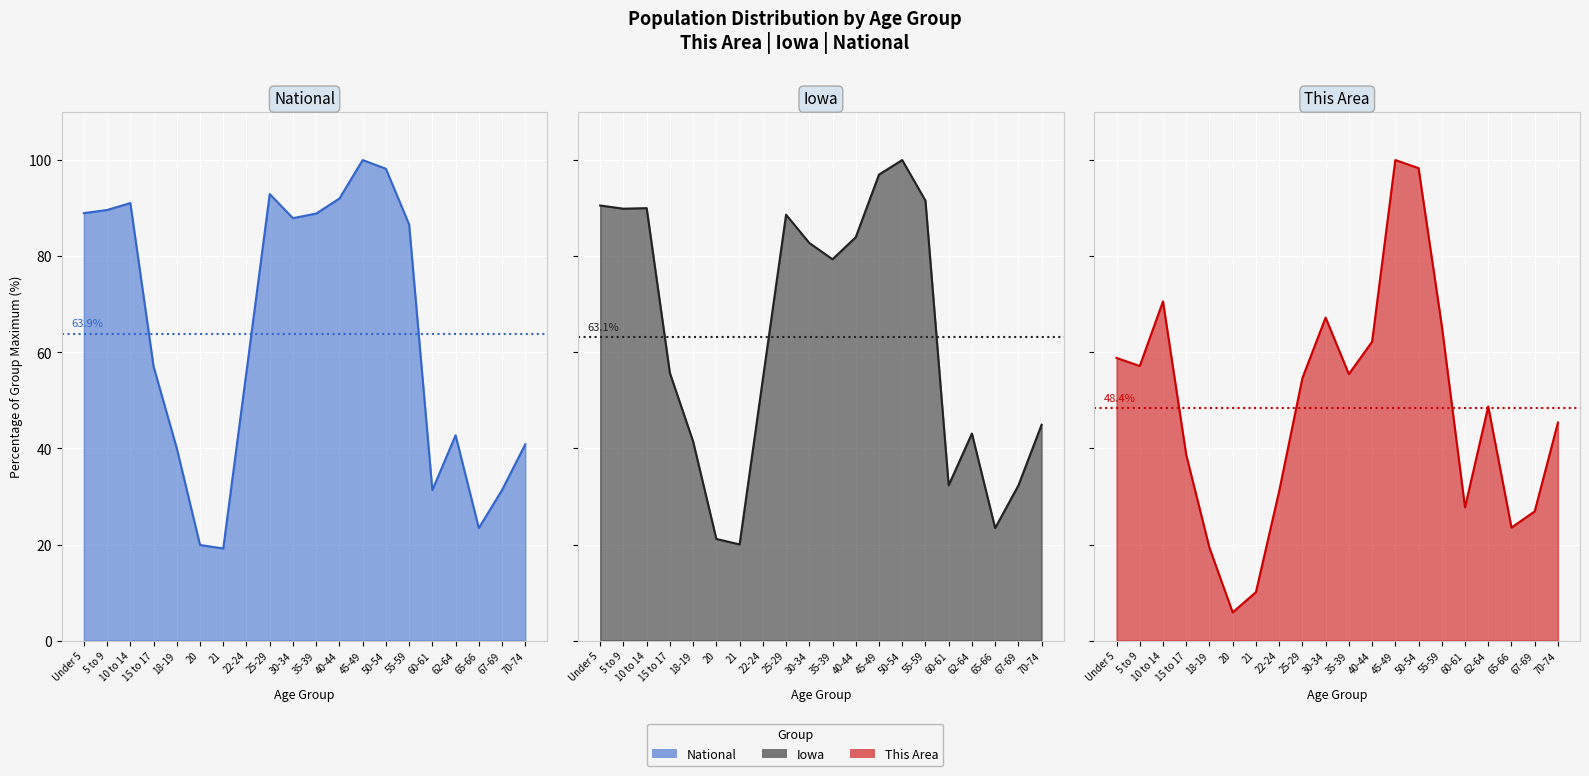

What are all the series names shown in the legend?

National line, Iowa line, This Area line